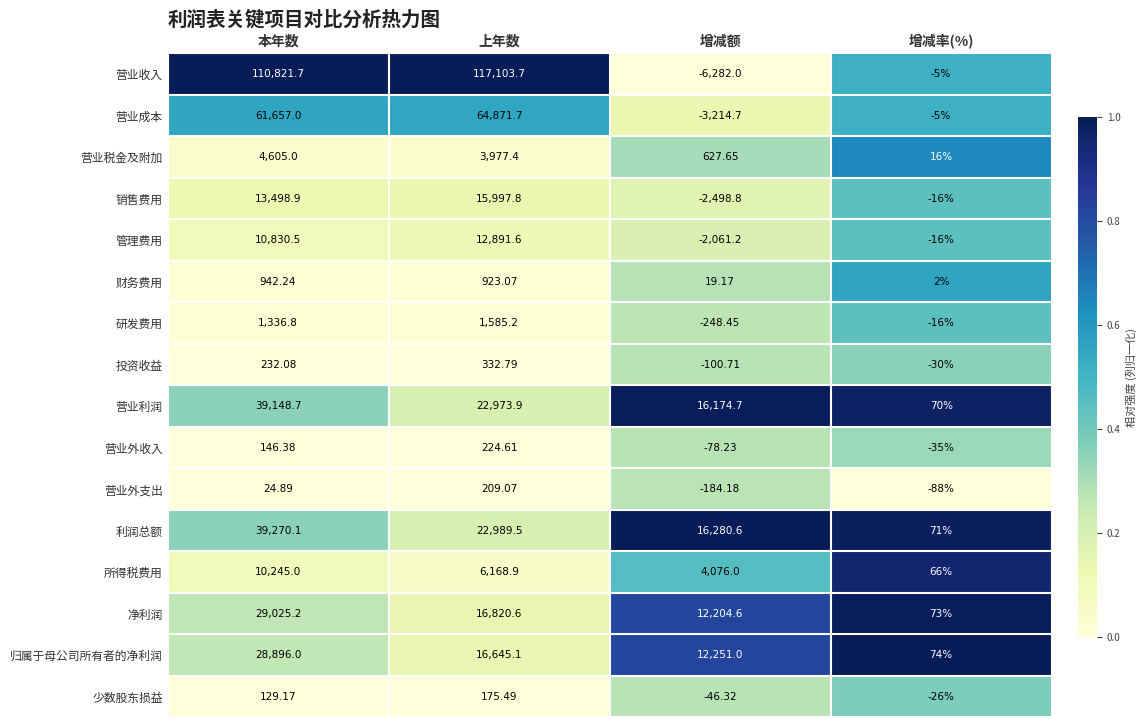

What is the spread (max minus min) of values at 增减额?

22562.6